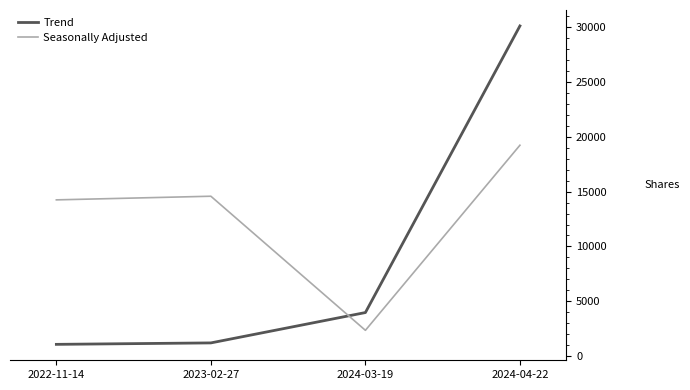

What is the total value across all series at 2024-04-22?

49326